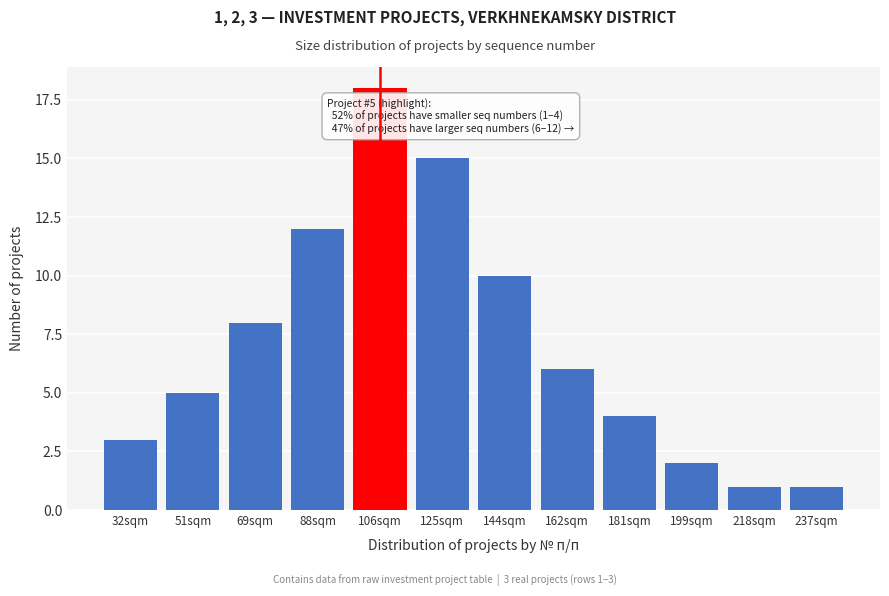

Reading left to right, list all the values displayed in this chart.

3	5	8	12	18	15	10	6	4	2	1	1